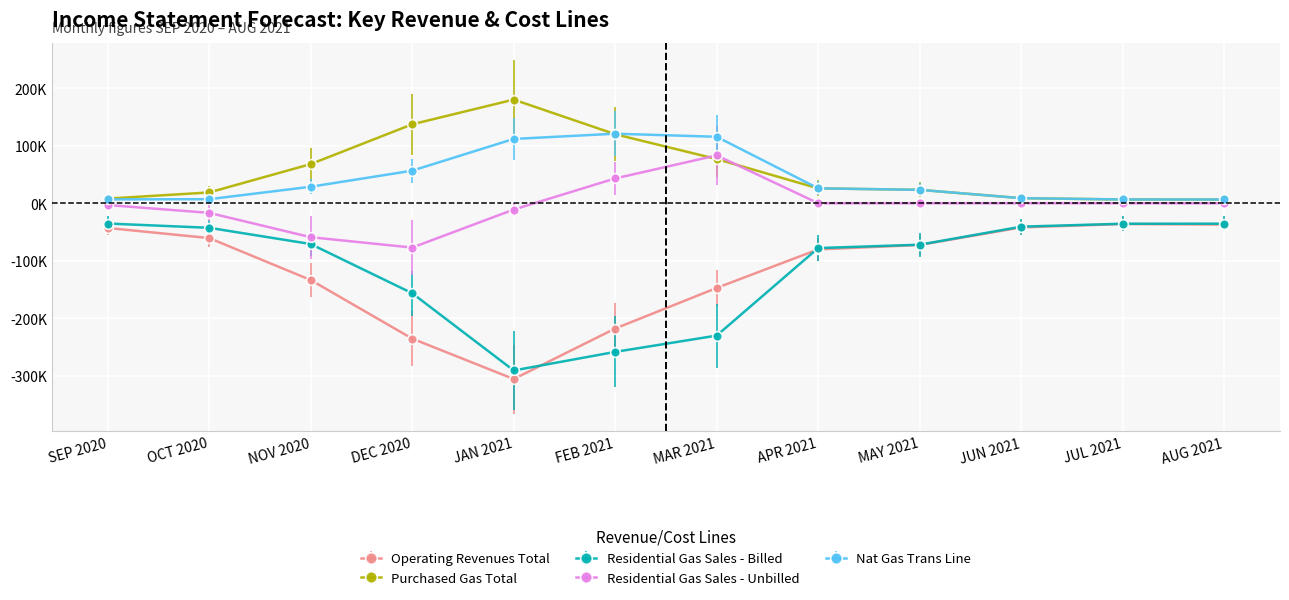

What is the label of the 9th point from the left?

MAY 2021